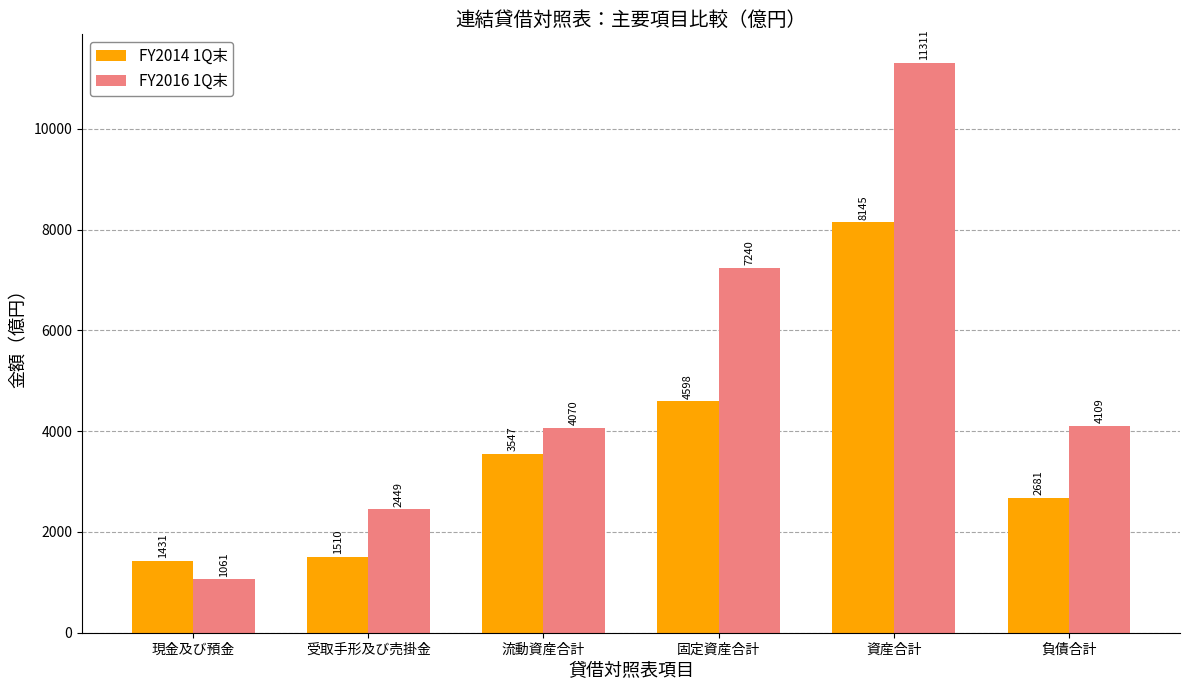

List the series in order of their overall mean, lowest first.

FY2014 1Q末, FY2016 1Q末